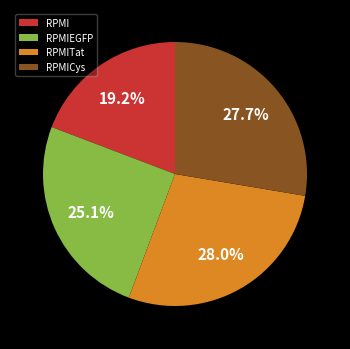

What is the smallest slice in the pie chart?

RPMI